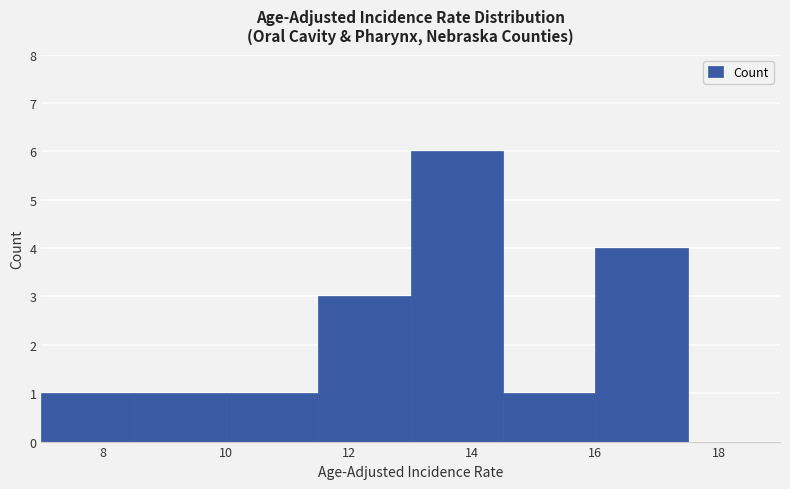

Reading left to right, transcribe this chart: for each bar, give the range it covers on the x-axis and its height. Neither the bar edges nor the heights are printed on the chart, so give them approximately, as read against the axes.

7.0 to 8.5: 1
8.5 to 10.0: 1
10.0 to 11.5: 1
11.5 to 13.0: 3
13.0 to 14.5: 6
14.5 to 16.0: 1
16.0 to 17.5: 4
17.5 to 19.0: 0